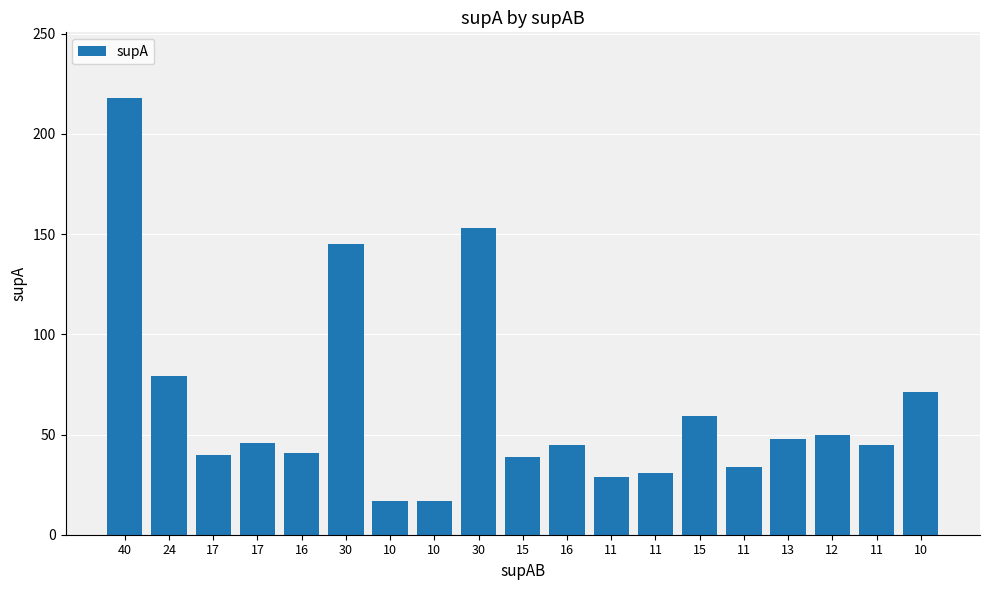

Reading right to left, list all the values displayed in this chart.

10=71	11=45	12=50	13=48	11=34	15=59	11=31	11=29	16=45	15=39	30=153	10=17	10=17	30=145	16=41	17=46	17=40	24=79	40=218